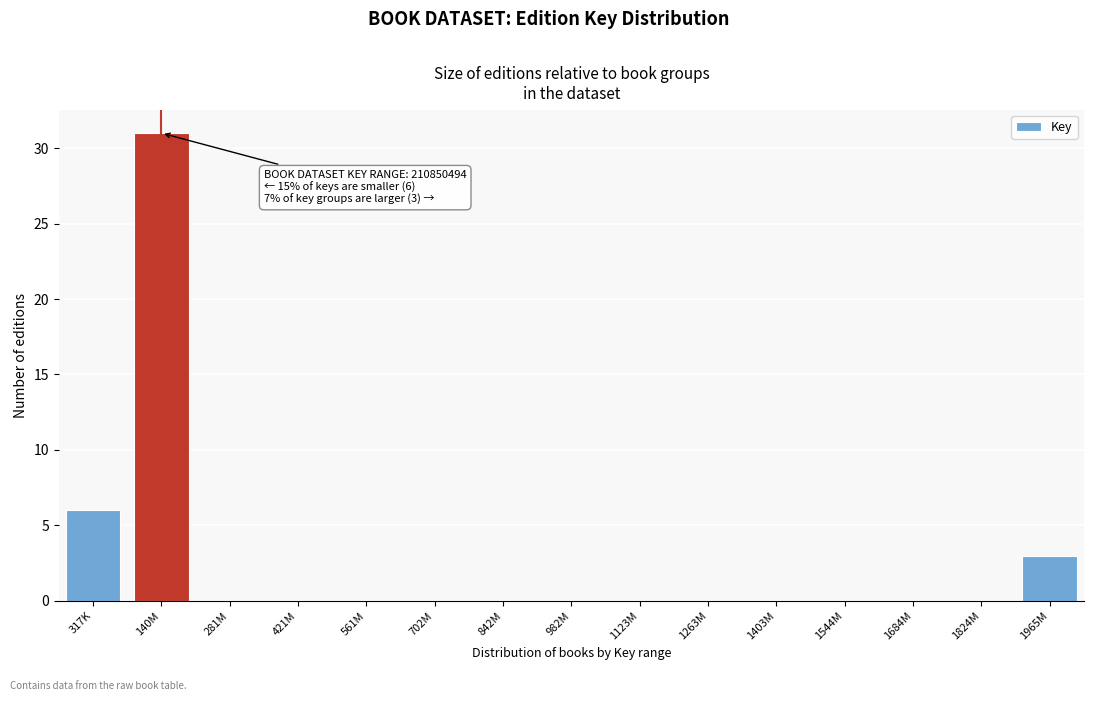

Reading right to left, what are all the values shown in this chart?

1965M=3	1824M=0	1684M=0	1544M=0	1403M=0	1263M=0	1123M=0	982M=0	842M=0	702M=0	561M=0	421M=0	281M=0	140M=31	317K=6